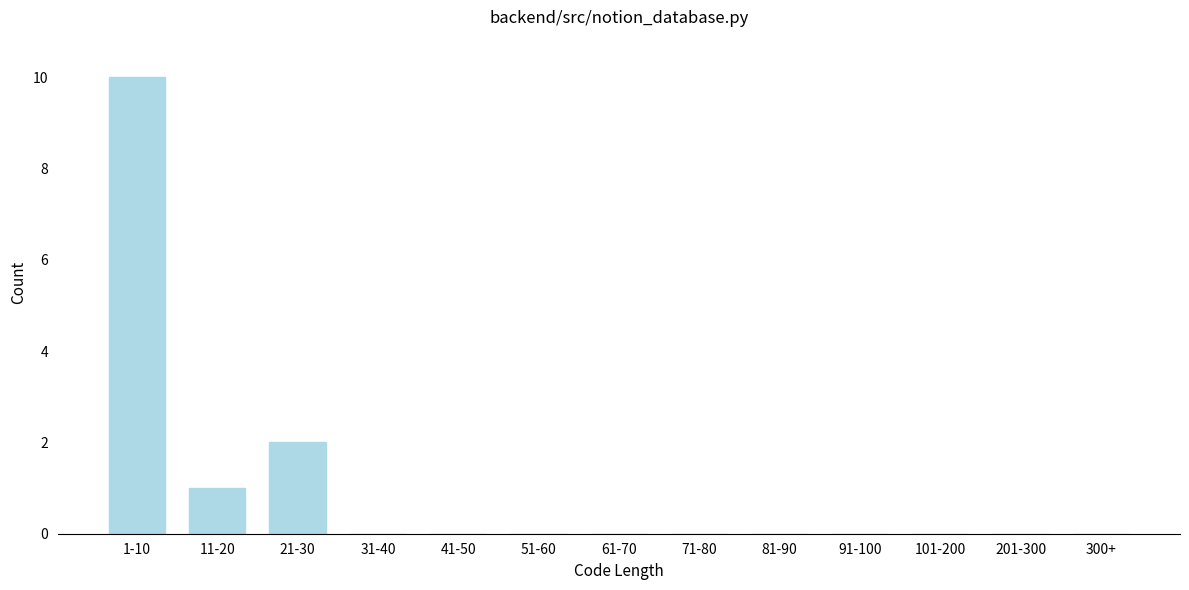

Reading left to right, extract all data points from this chart.

1-10=10	11-20=1	21-30=2	31-40=0	41-50=0	51-60=0	61-70=0	71-80=0	81-90=0	91-100=0	101-200=0	201-300=0	300+=0